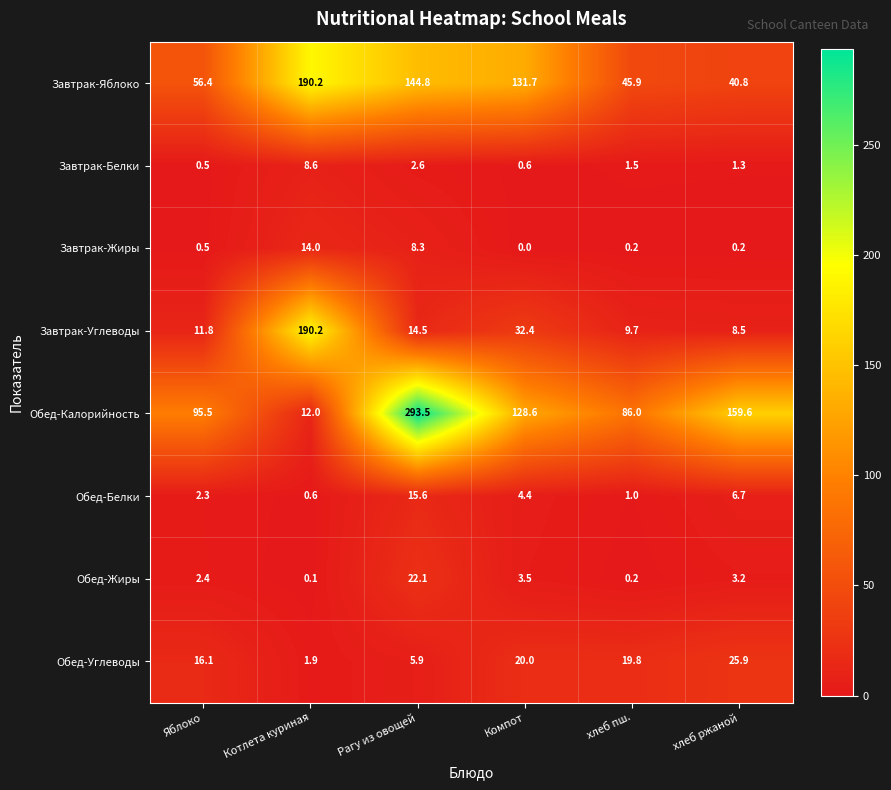

What is the total value across all series at хлеб пш.?

164.3